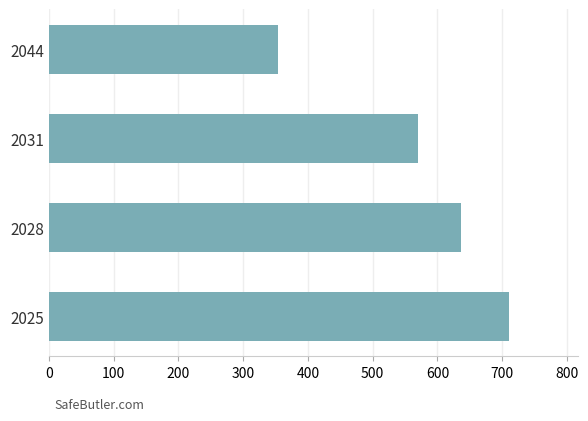

Which label corresponds to the largest value in the chart?

2025